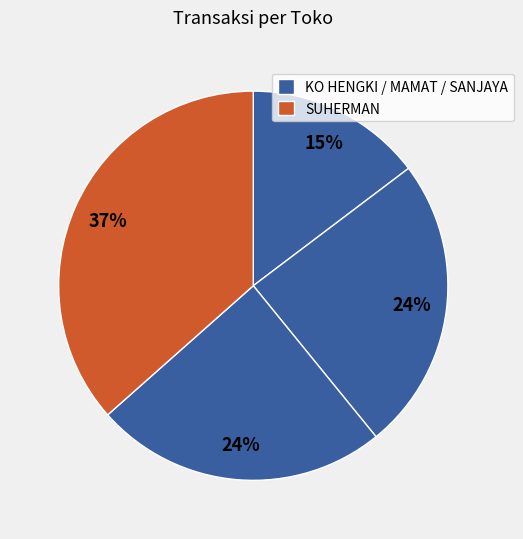

How many slices are in this pie chart?

4